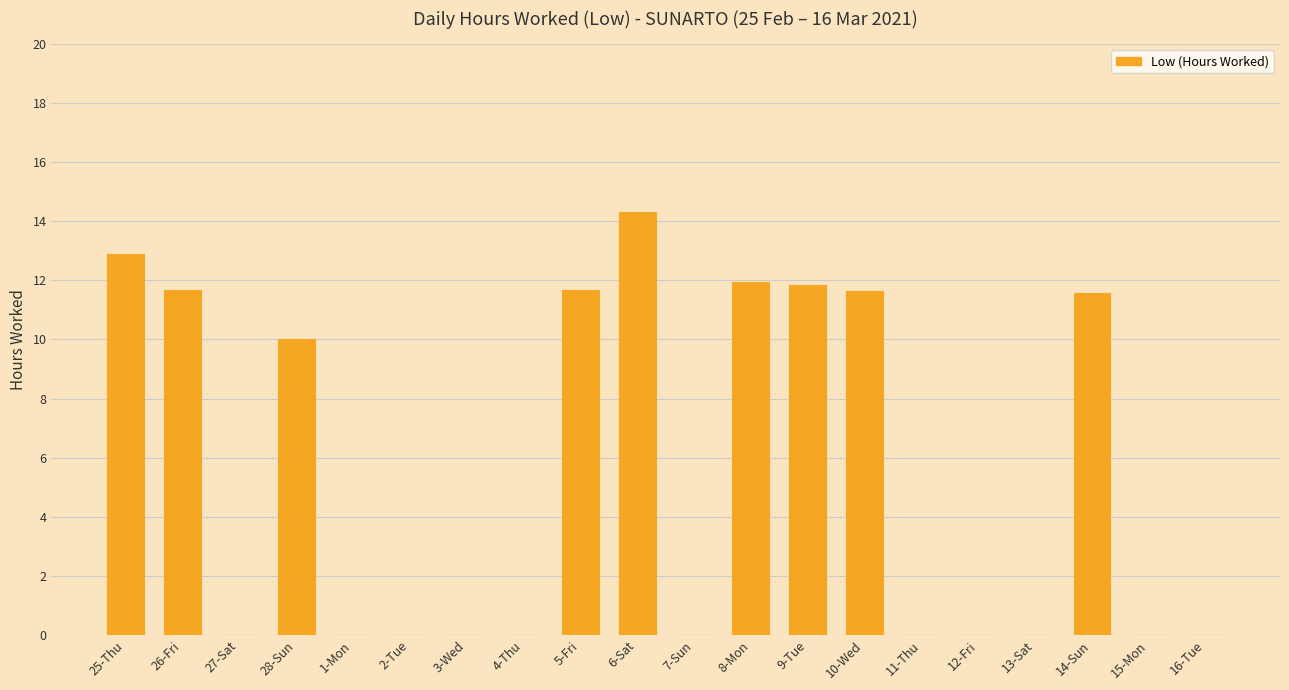

Reading right to left, extract all data points from this chart.

16-Tue=0.0	15-Mon=0.0	14-Sun=11.6	13-Sat=0.0	12-Fri=0.0	11-Thu=0.0	10-Wed=11.7	9-Tue=11.8	8-Mon=12.0	7-Sun=0.0	6-Sat=14.3	5-Fri=11.7	4-Thu=0.0	3-Wed=0.0	2-Tue=0.0	1-Mon=0.0	28-Sun=10.0	27-Sat=0.0	26-Fri=11.7	25-Thu=12.9